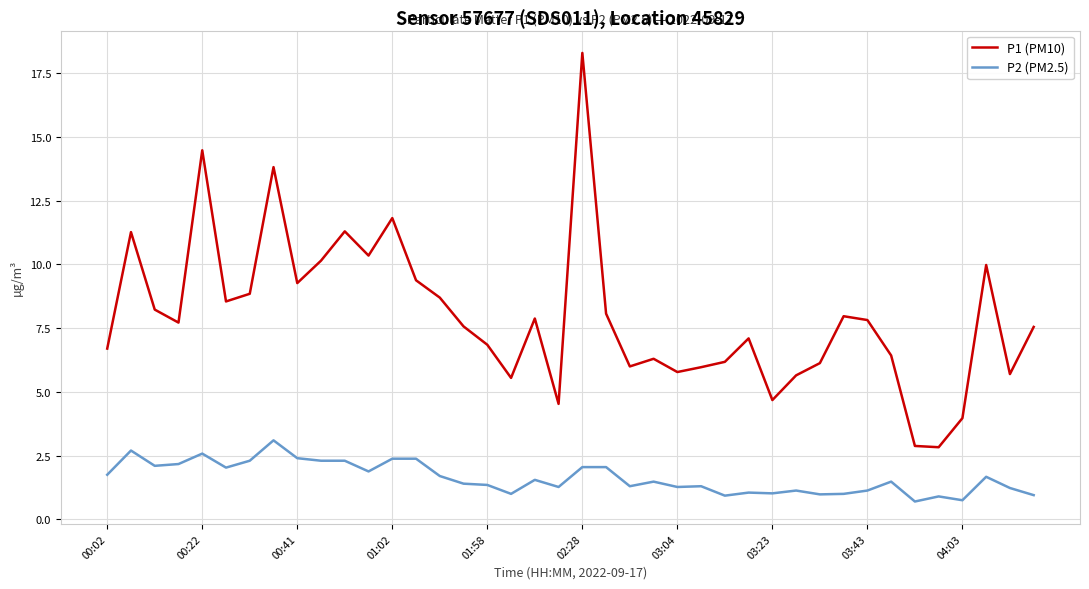

Does the chart have visible grid lines?

Yes